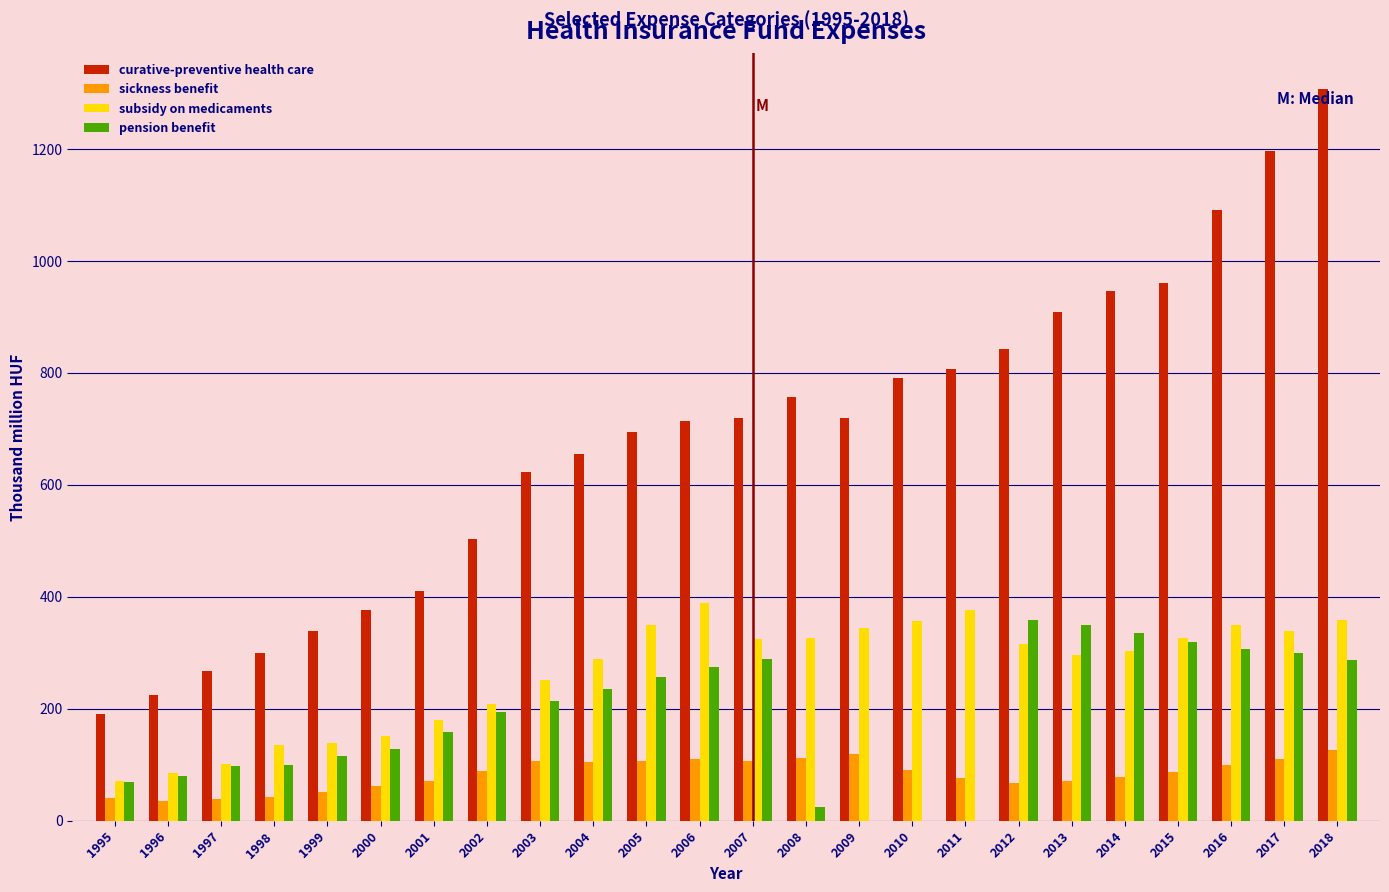

Which label corresponds to the largest value in the chart?

2018